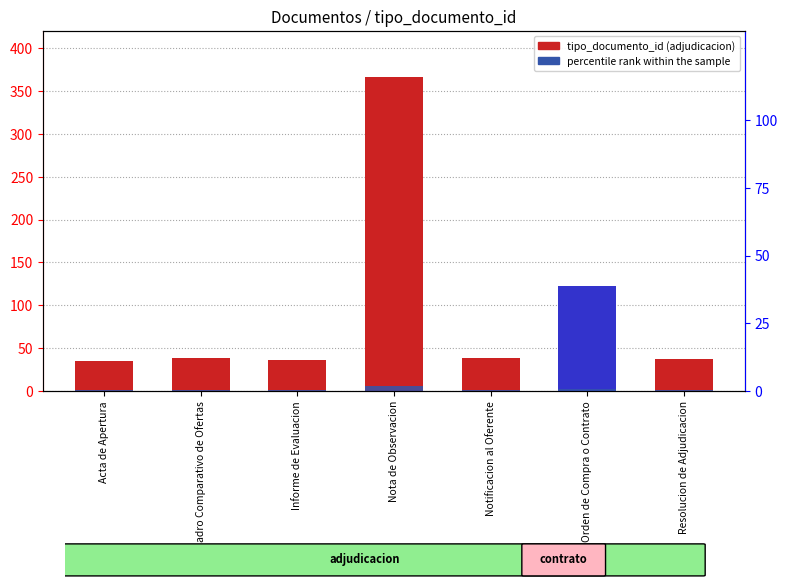

At which label does percentile rank within the sample reach its minimum?

Acta de Apertura